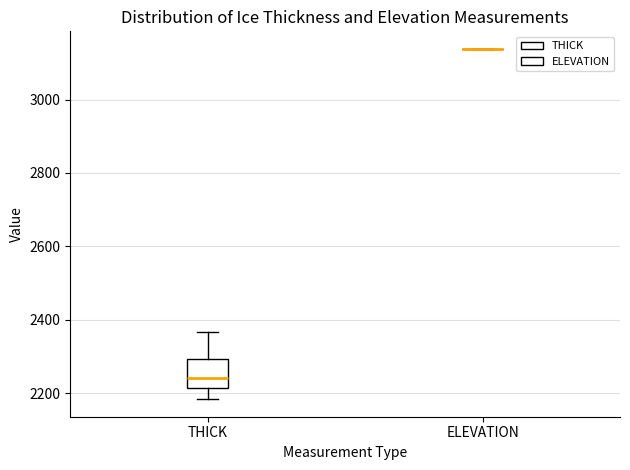

Which box is the tallest, from its lower edge to its upper edge?

THICK